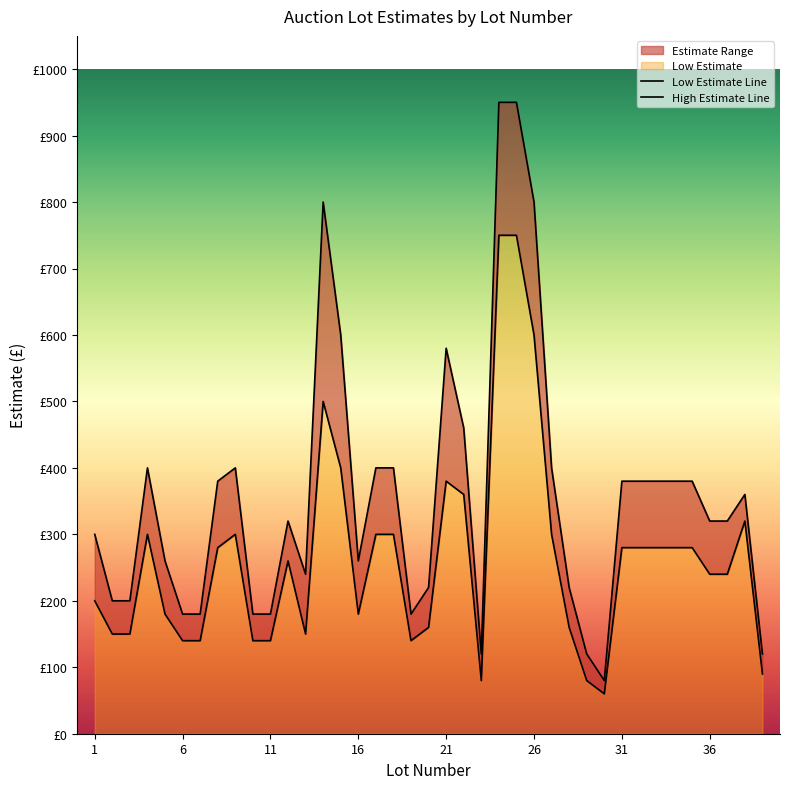

True or false: Low Estimate and High Estimate cross at least once.

False